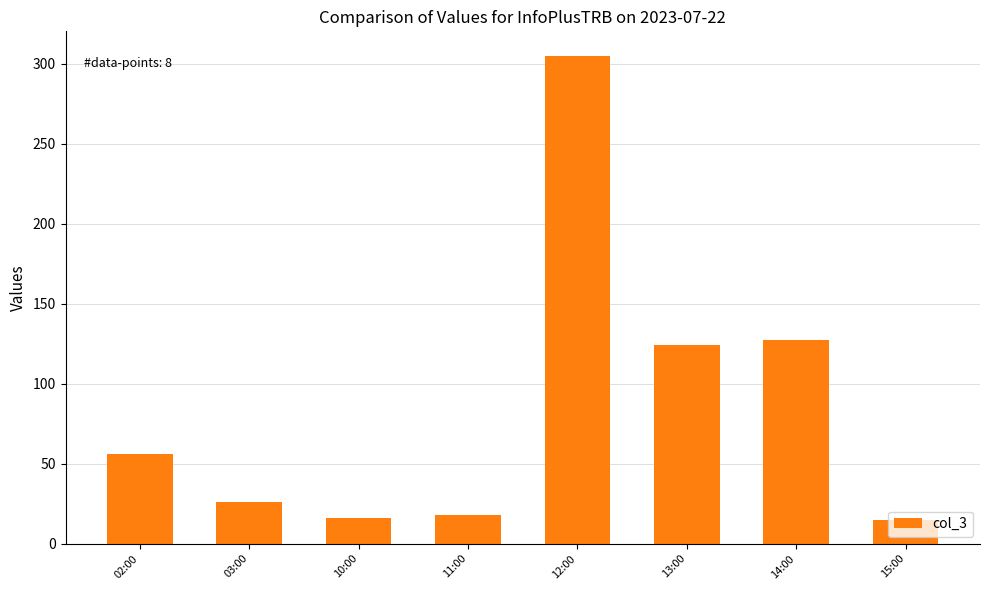

The chart shows a value of 18 at 11:00. True or false?

True